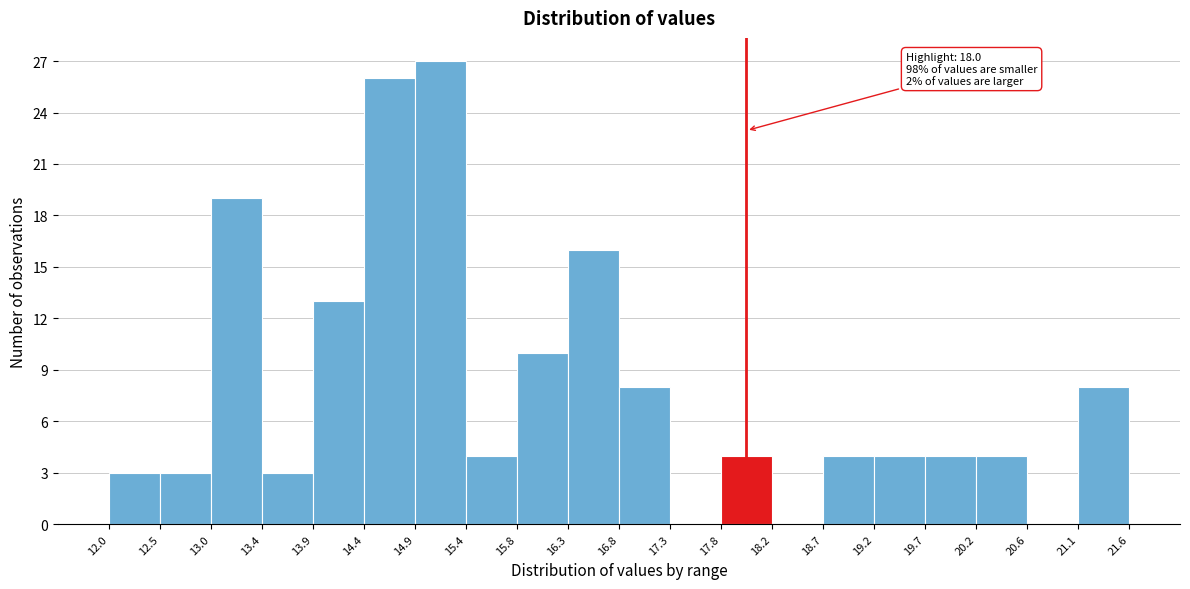

Over which range of the x-axis is the bar tallest?

14.9 to 15.4